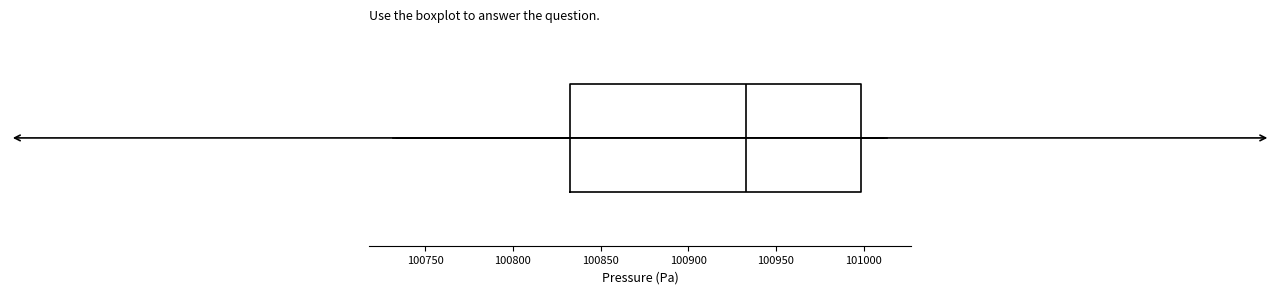

Where does the median line of the box sit on the x-axis? The values are not printed on the chart, so give them approximately, as read against the axis.

100935